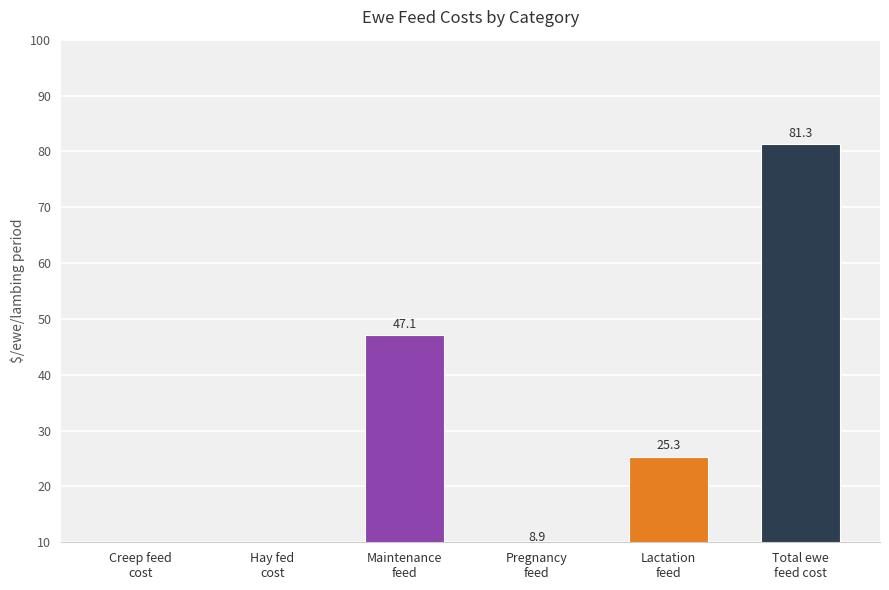

How many values in the Base series are below 25?

3